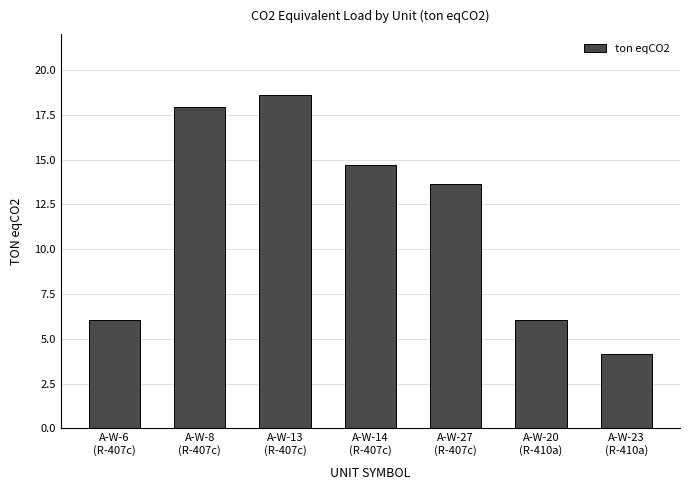

What is the minimum value shown in the chart?

4.1